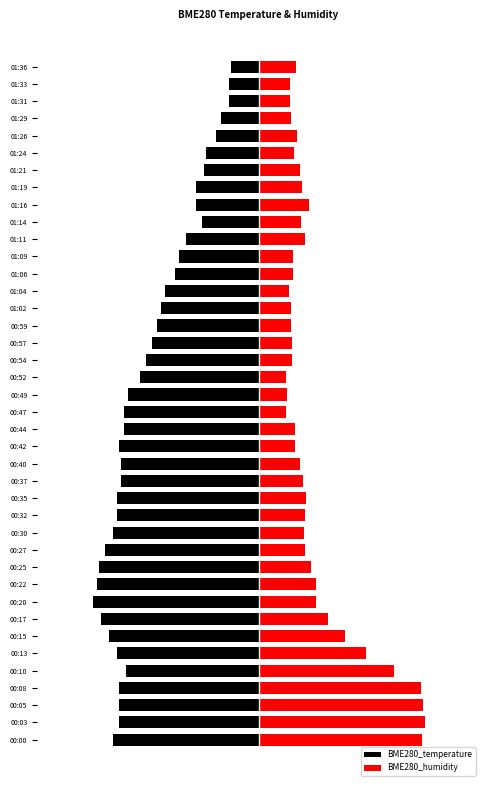

List the series in order of their peak value, highest first.

BME280_humidity, BME280_temperature